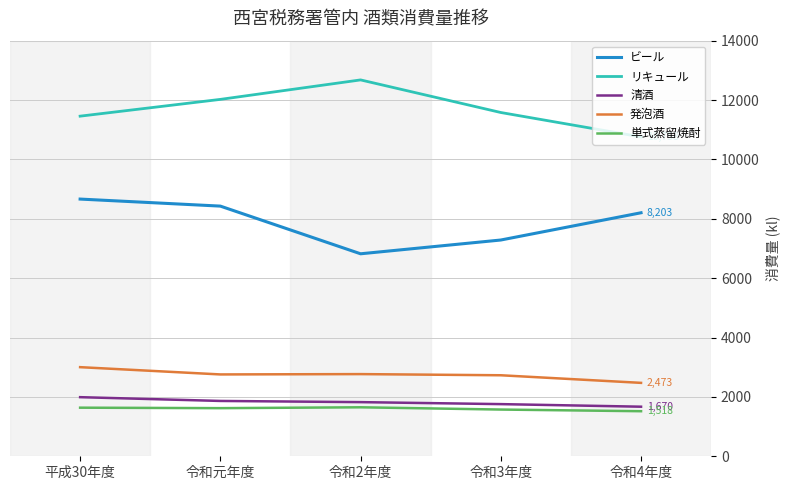

The value of リキュール at 令和3年度 is 11580. True or false?

True